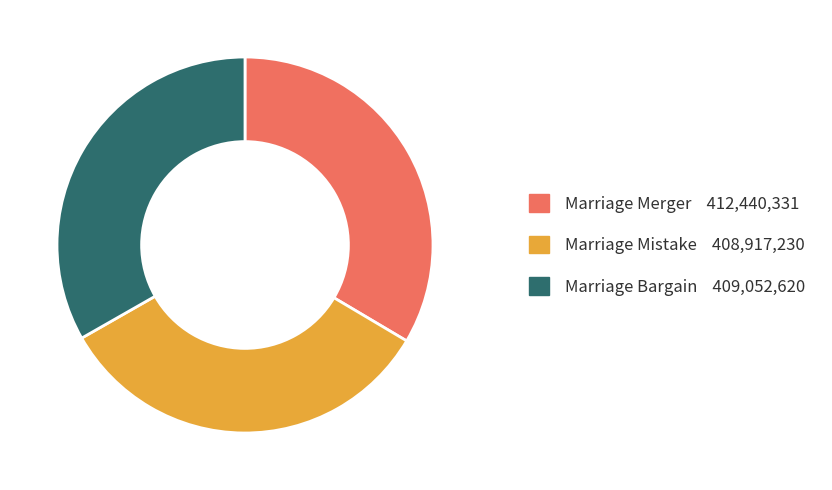

What is the ratio of the value at Marriage Bargain to the value at Marriage Mistake?

1.0